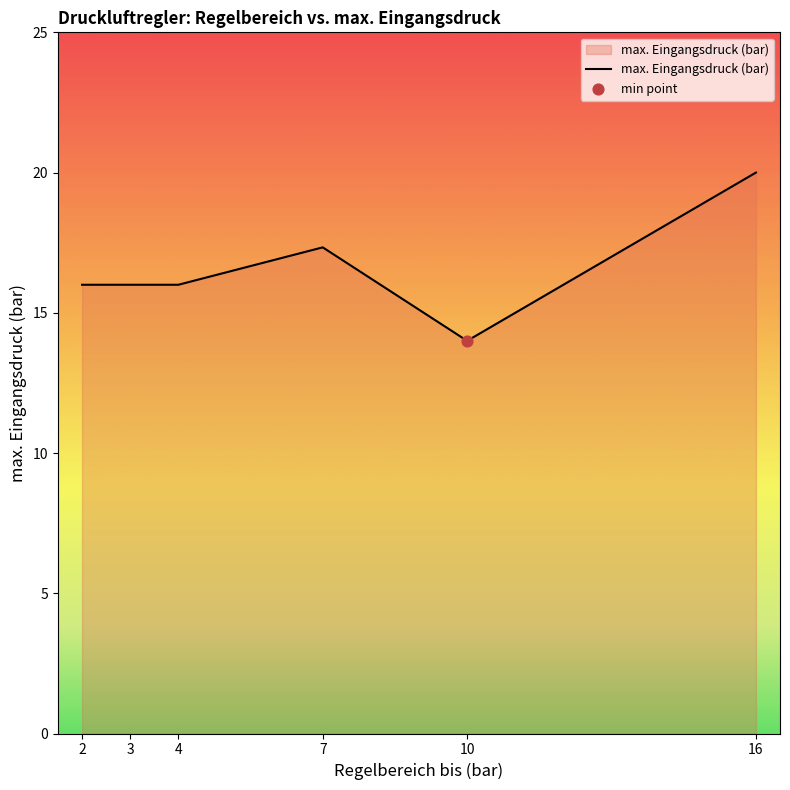

Which has a higher value, 16 or 2?

16